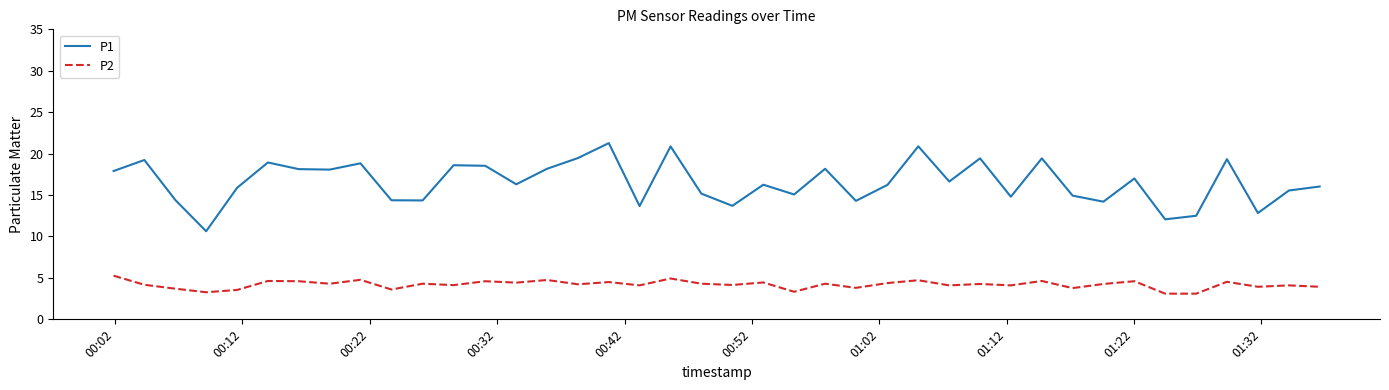

Which series has the largest total across all categories?

P1